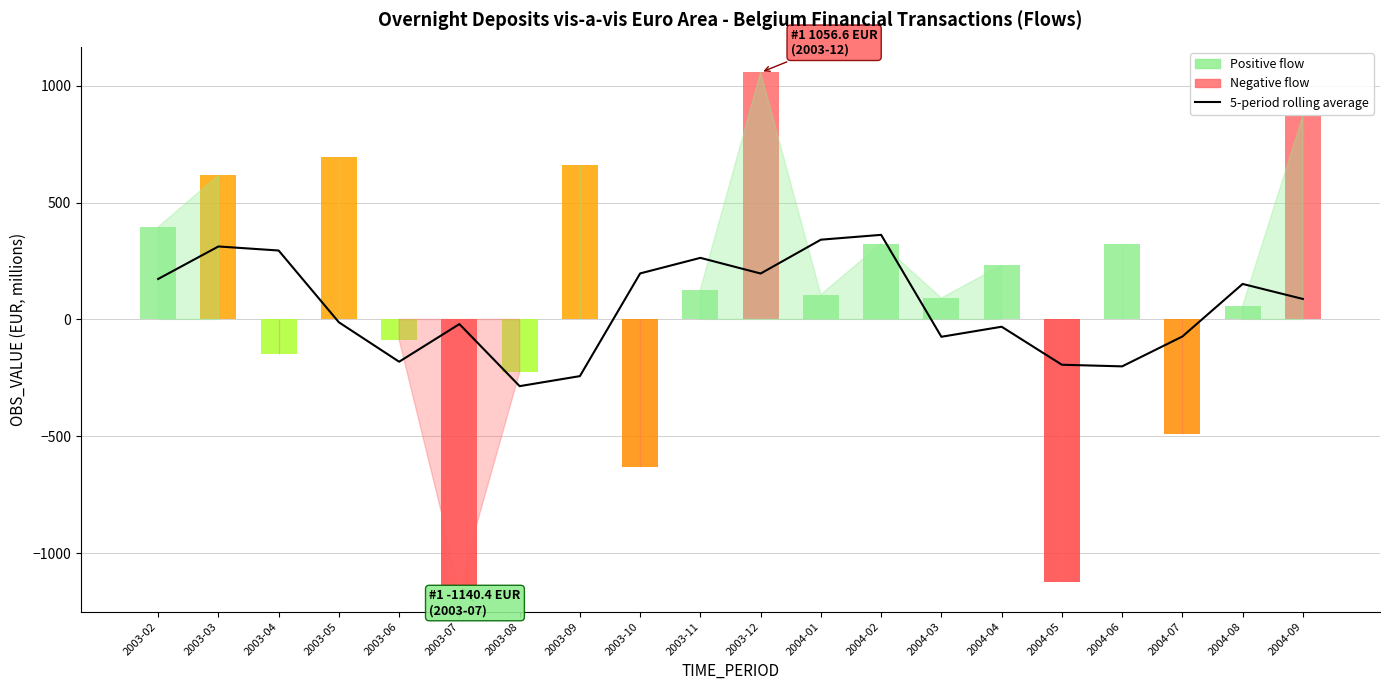

Count the number of categories in the chart.

20